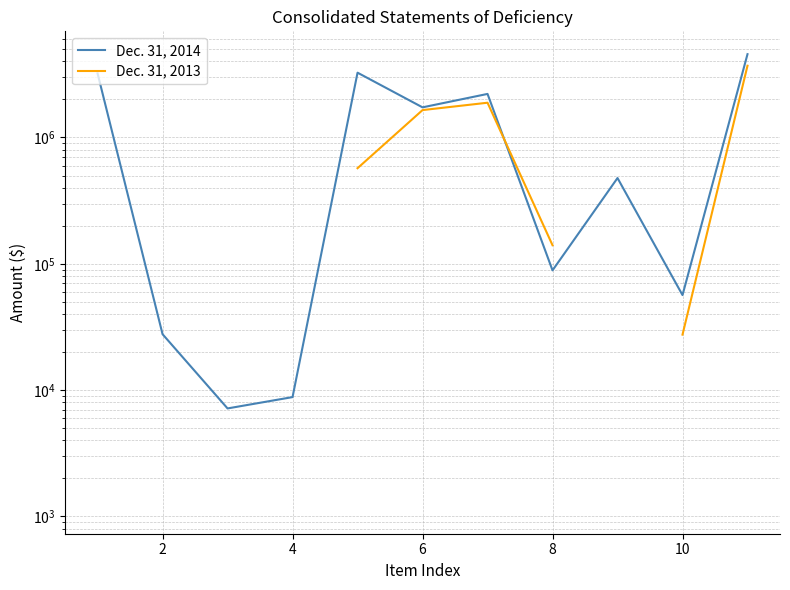

What is the greatest value displayed?

4567549.0